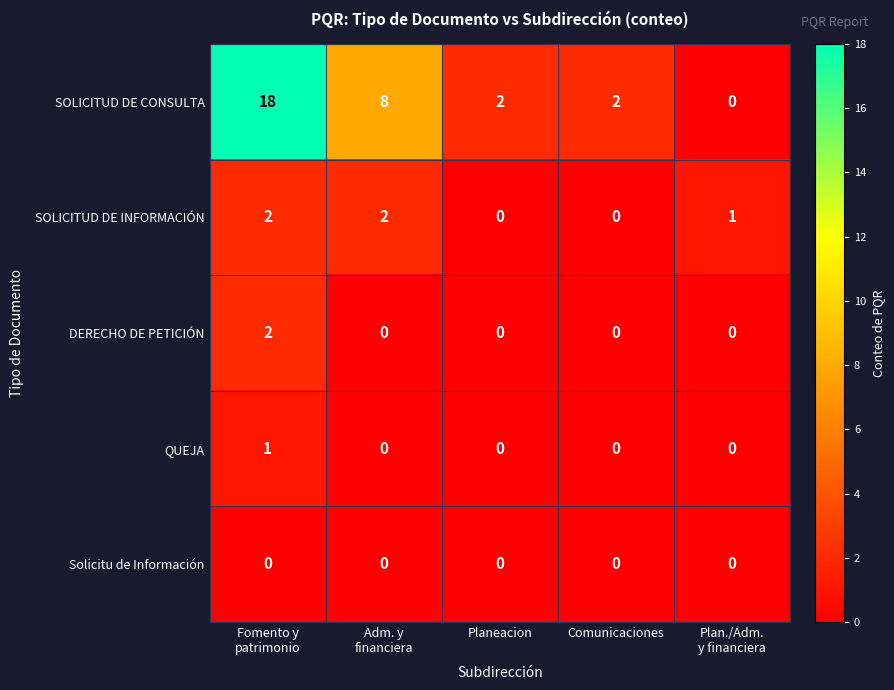

What is the total value across all series at Plan./Adm.
y financiera?

1